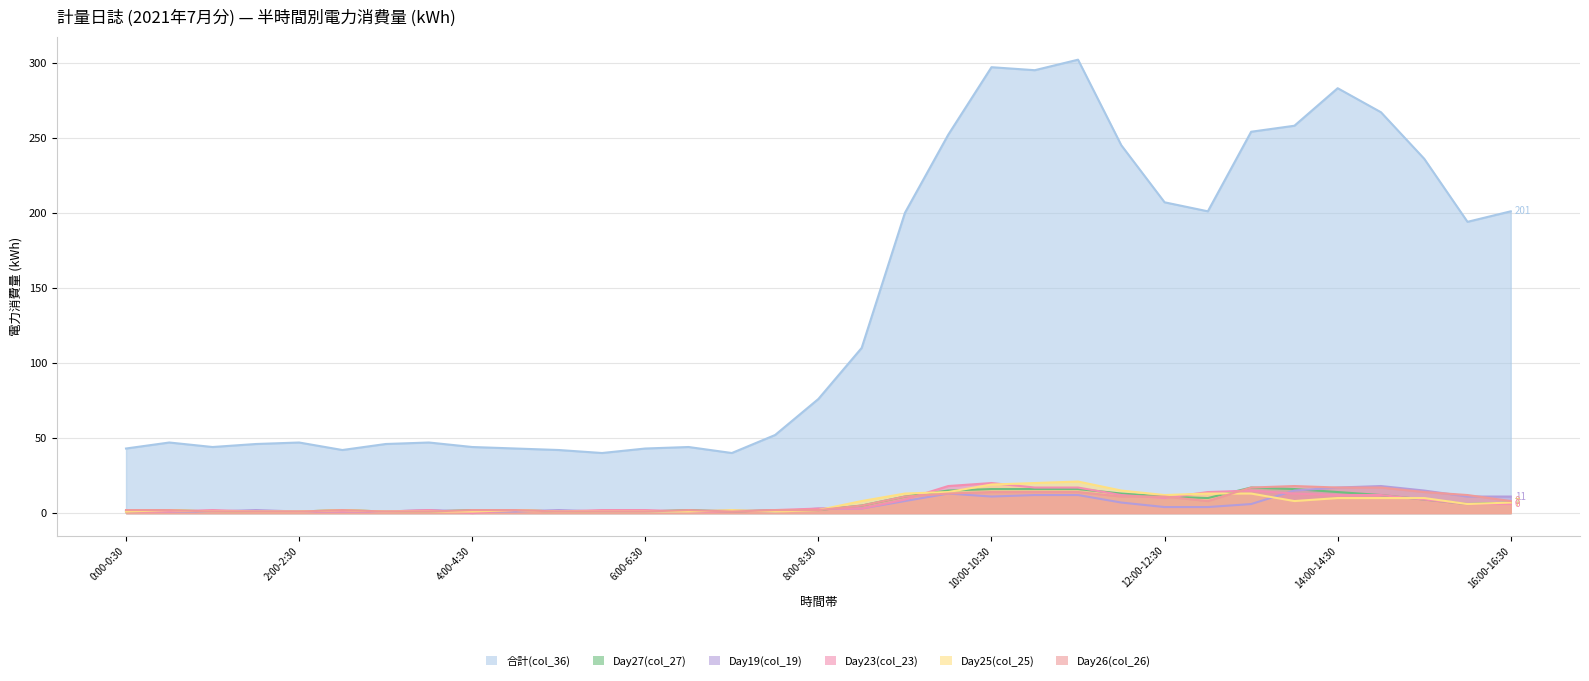

Which has a higher value, 10:00-10:30 or 8:00-8:30?

10:00-10:30